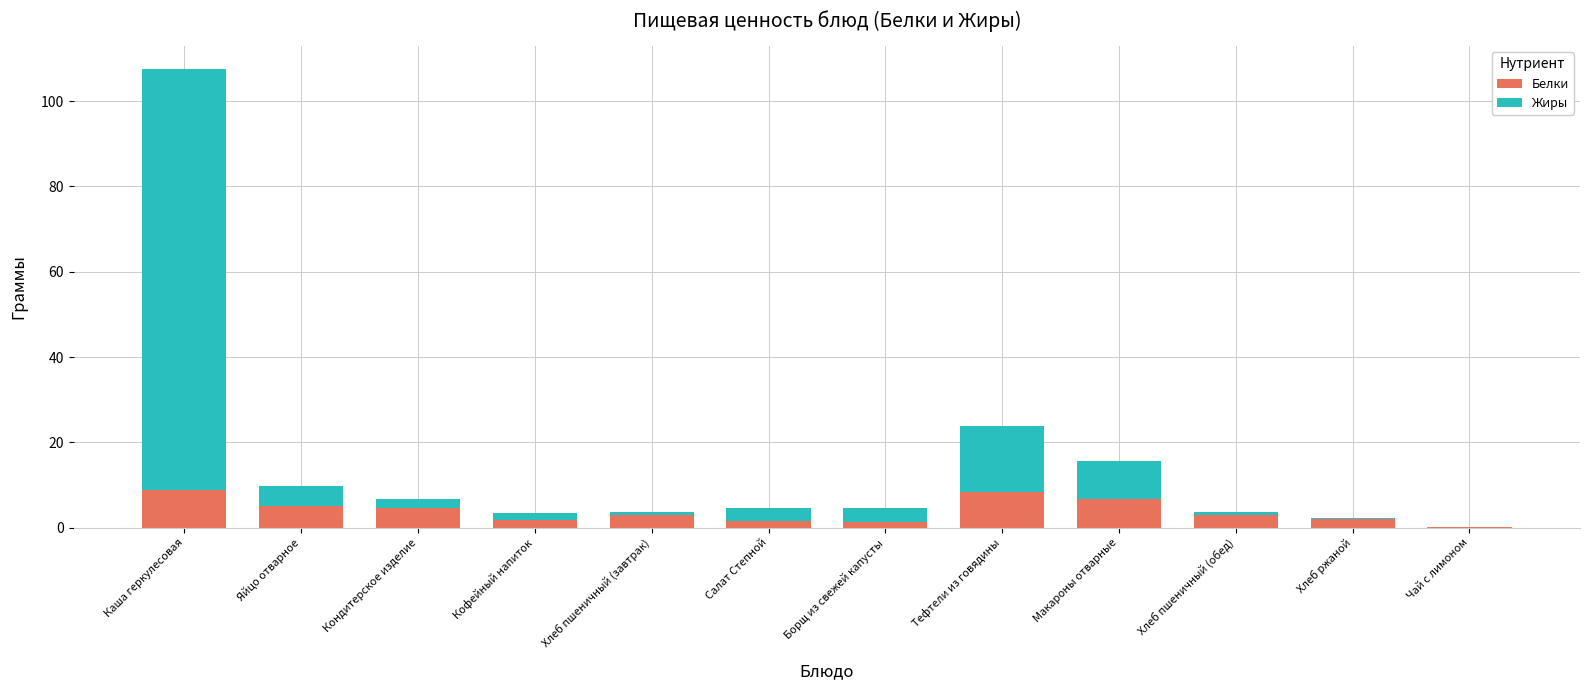

What is the maximum value for Белки?

8.8